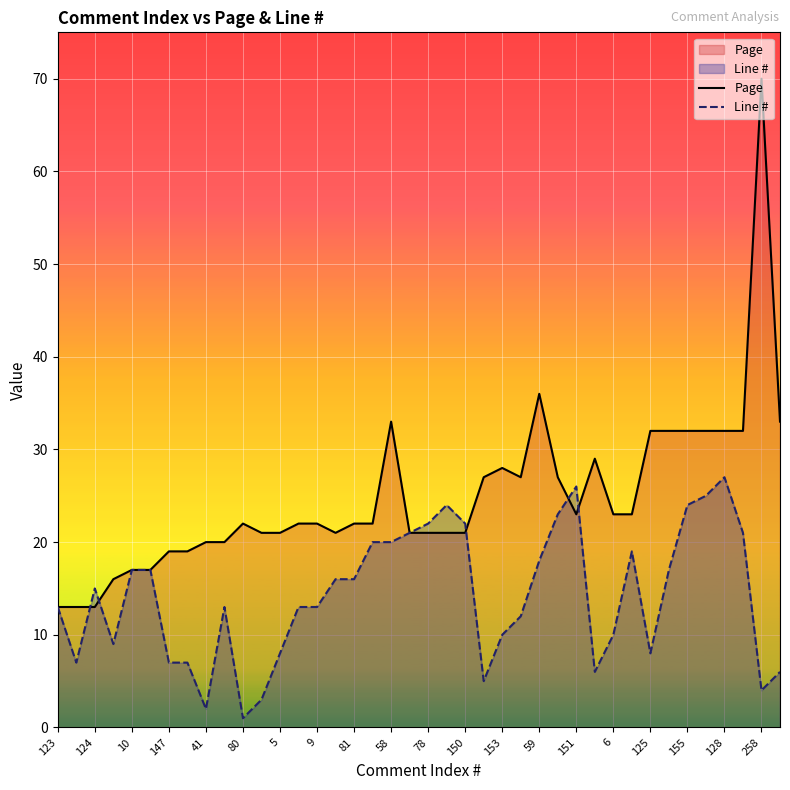

Which label corresponds to the smallest value in the chart?

80